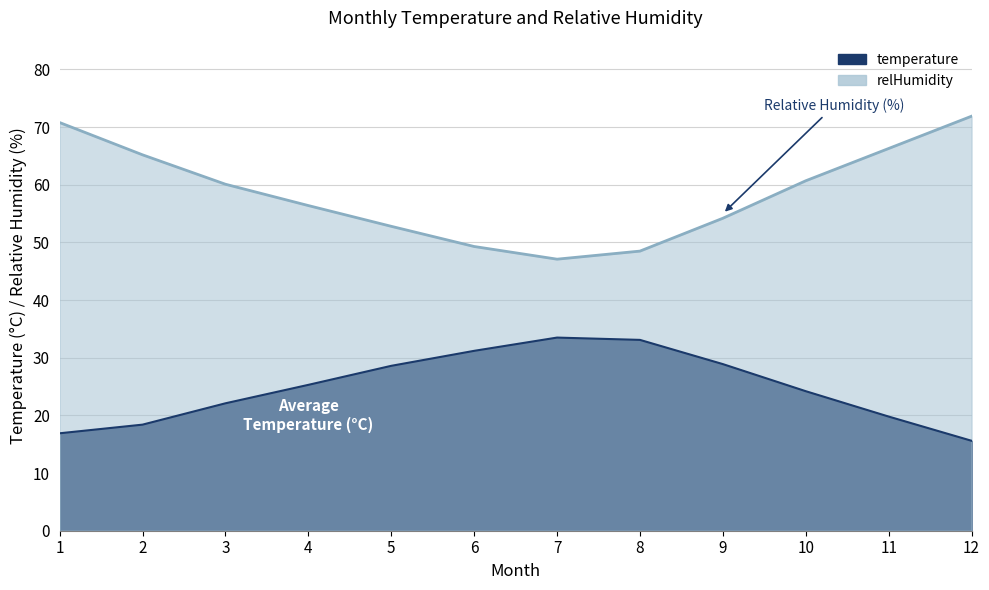

True or false: temperature and relHumidity cross at least once.

False